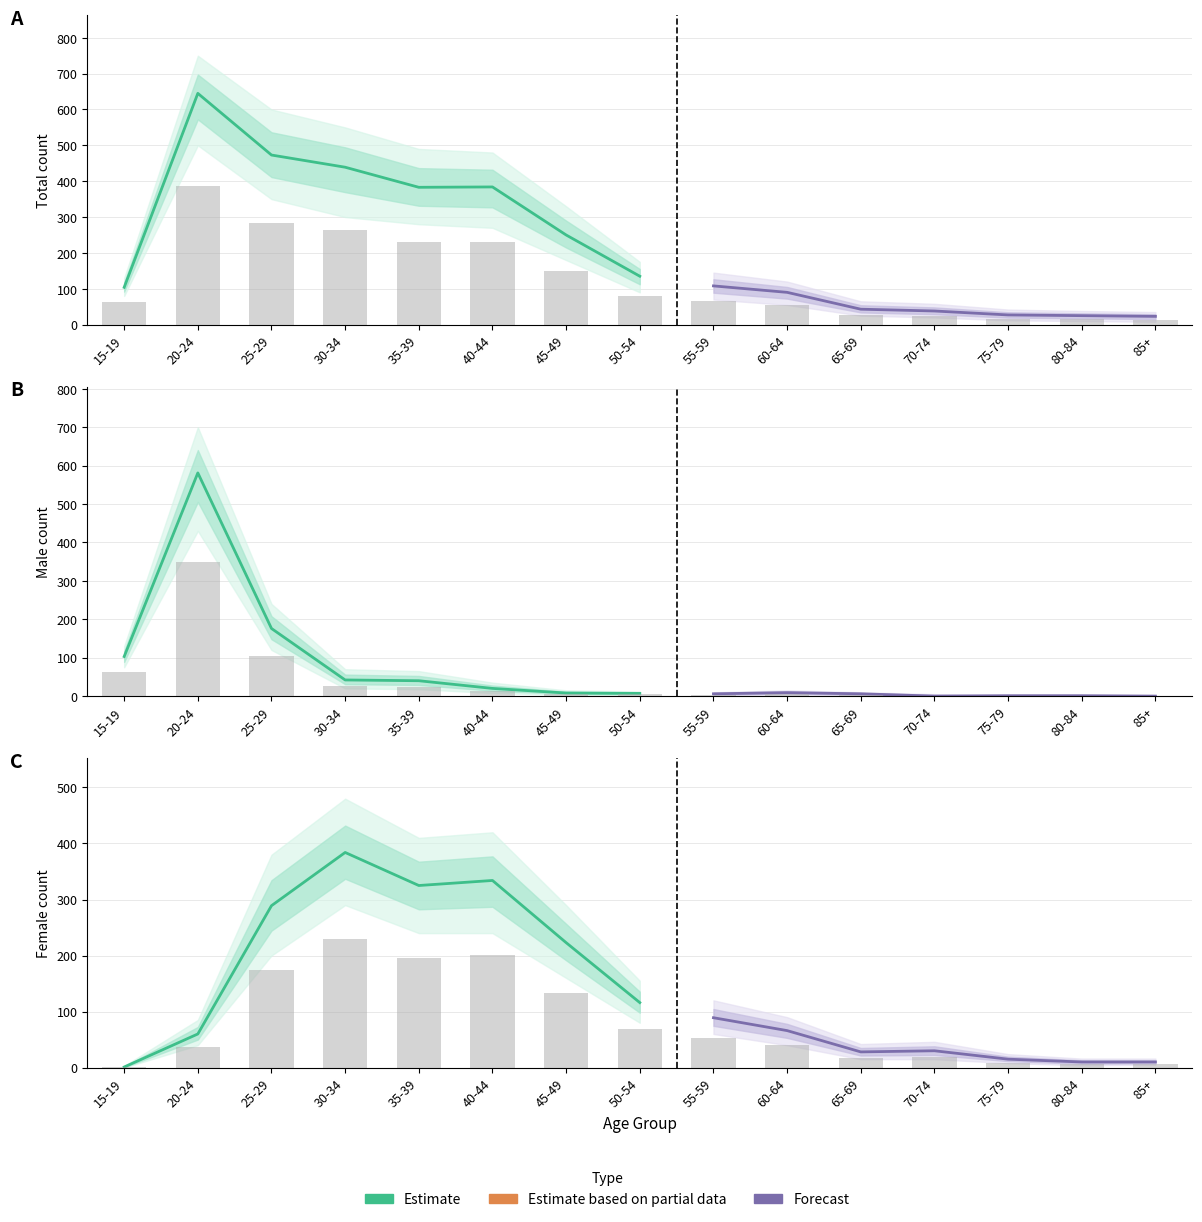

How many groups of bars are there?

15